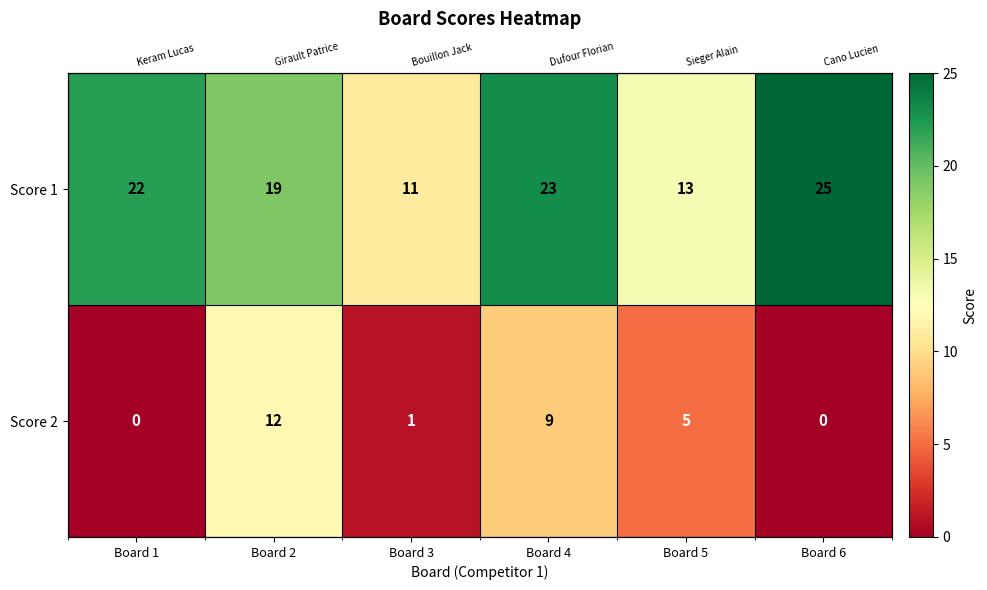

Is it true that Score 1 equals 22 at Board 1?

True